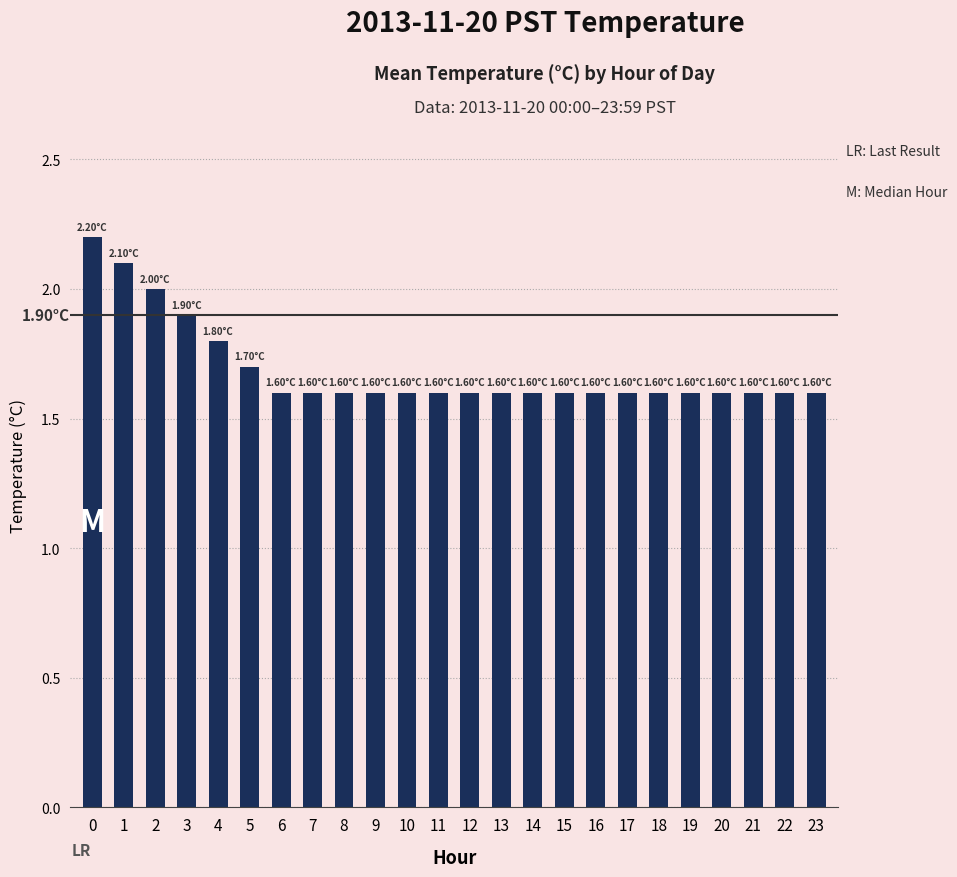

How many distinct data groups are displayed?

1